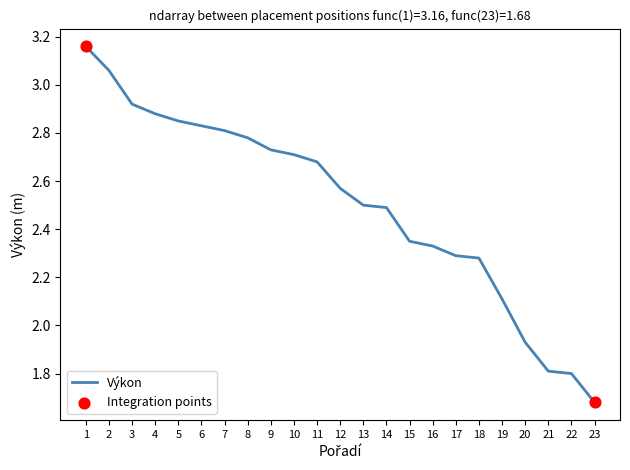

Which has a higher value, 1 or 18?

1